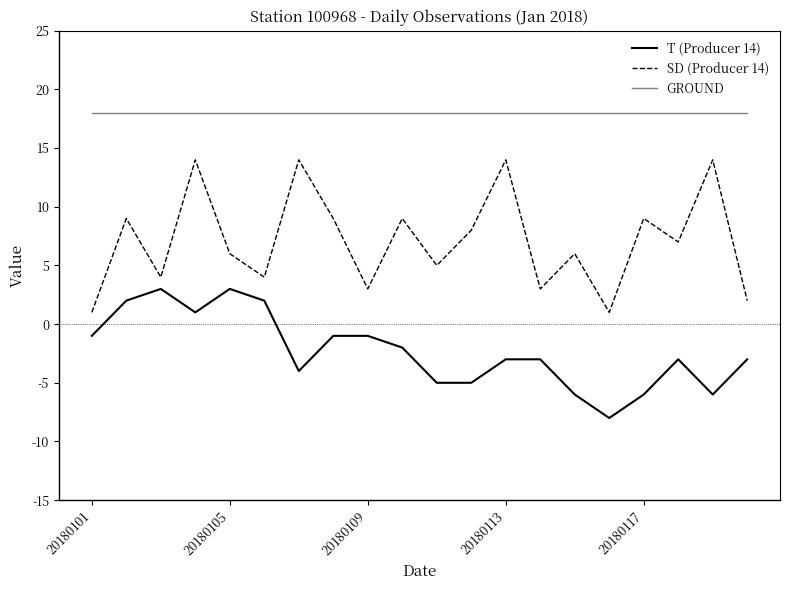

Which series has the largest range (max minus min)?

SD (Producer 14)